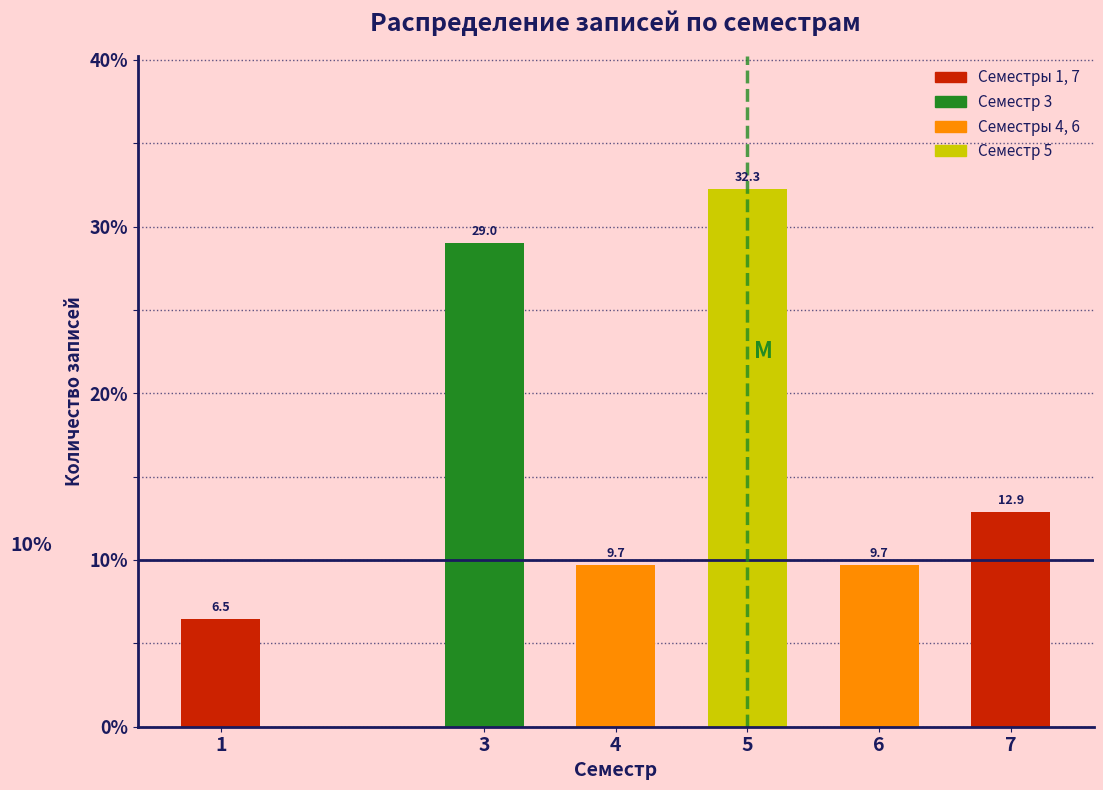

Reading right to left, extract all data points from this chart.

7=12.9	6=9.7	5=32.3	4=9.7	3=29.0	1=6.5